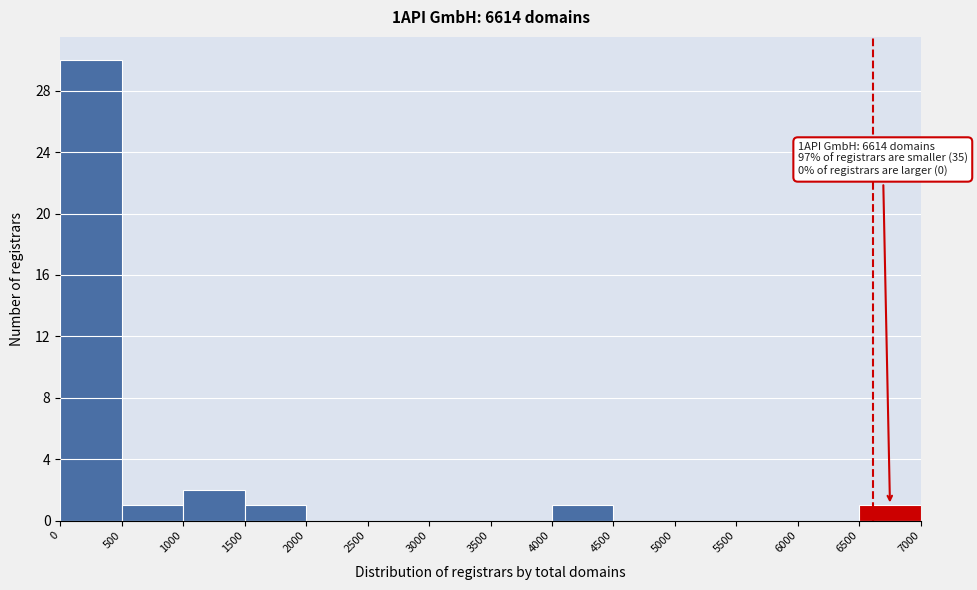

Which range on the x-axis has the tallest bar?

0 to 500